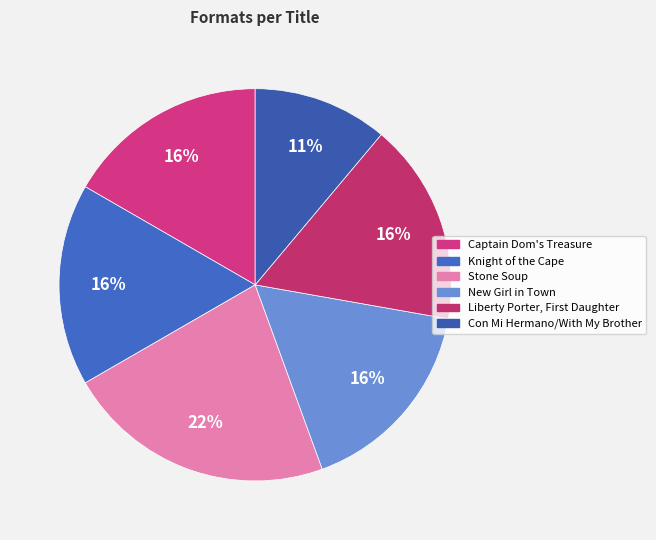

Which slice is the largest?

Stone Soup